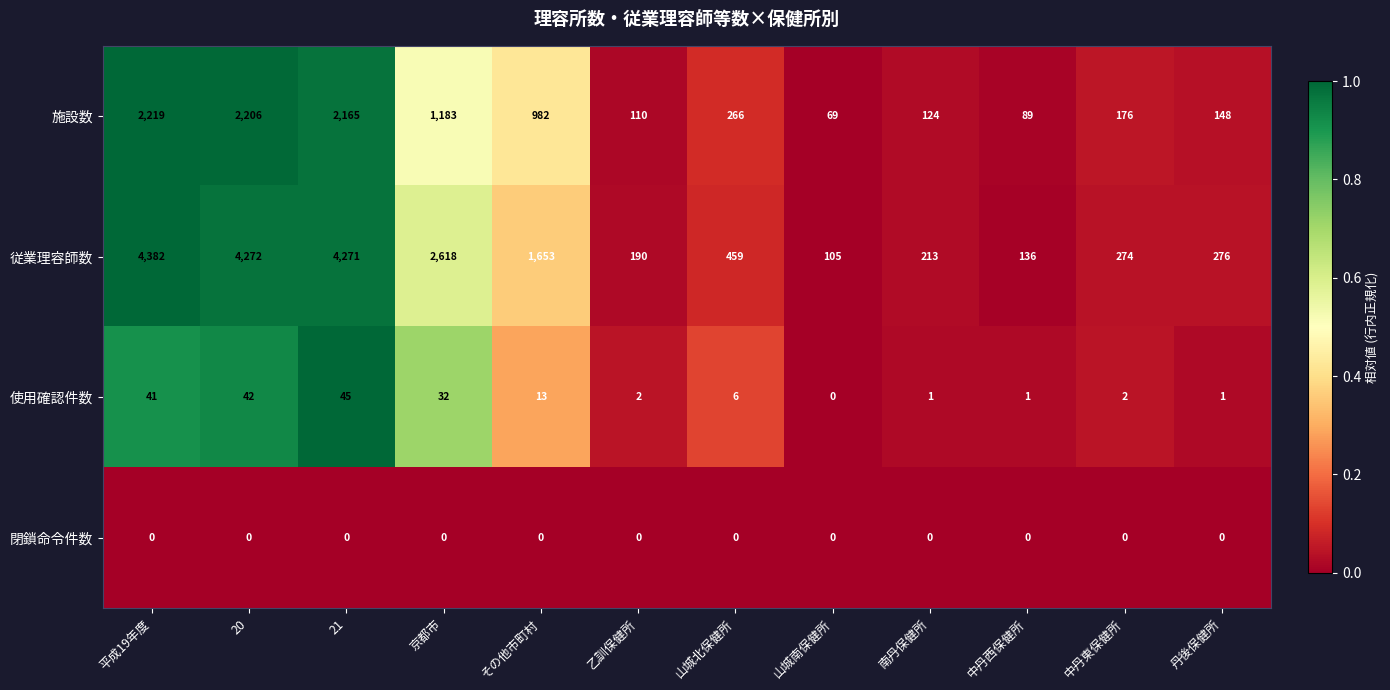

At which label is 施設数 closest to 1144?

京都市